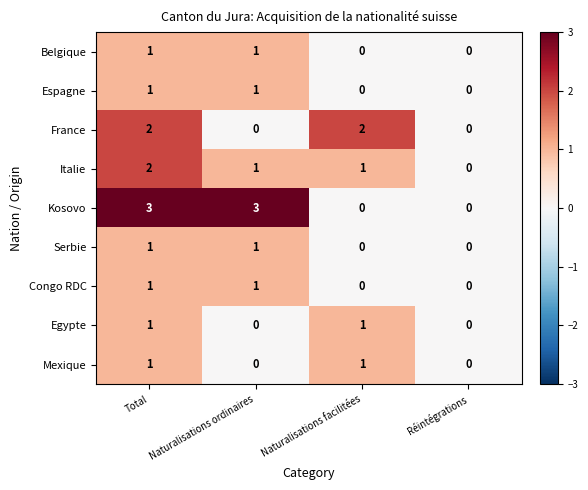

The Kosovo series shows 1 at Naturalisations ordinaires. True or false?

False